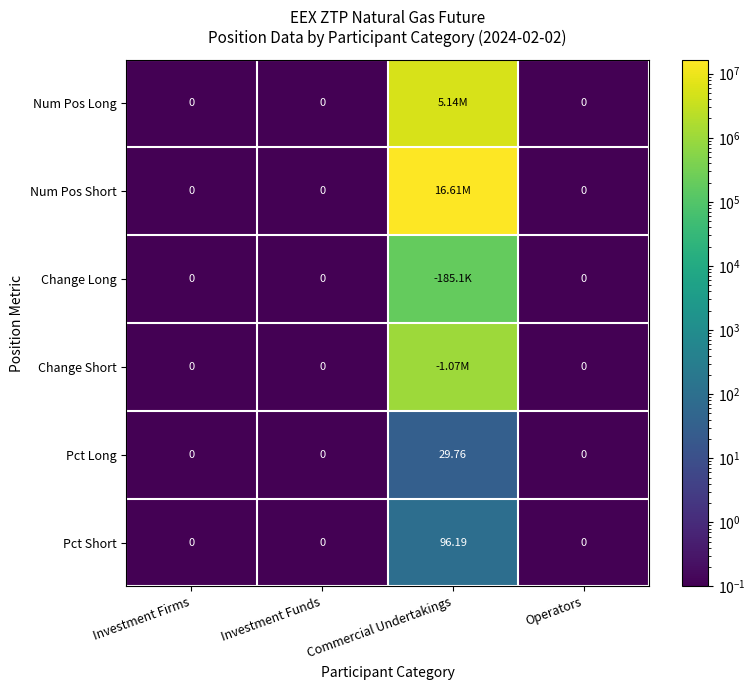

Is the value of Pct Short at Commercial Undertakings greater than the value of Change Short at Operators?

Yes